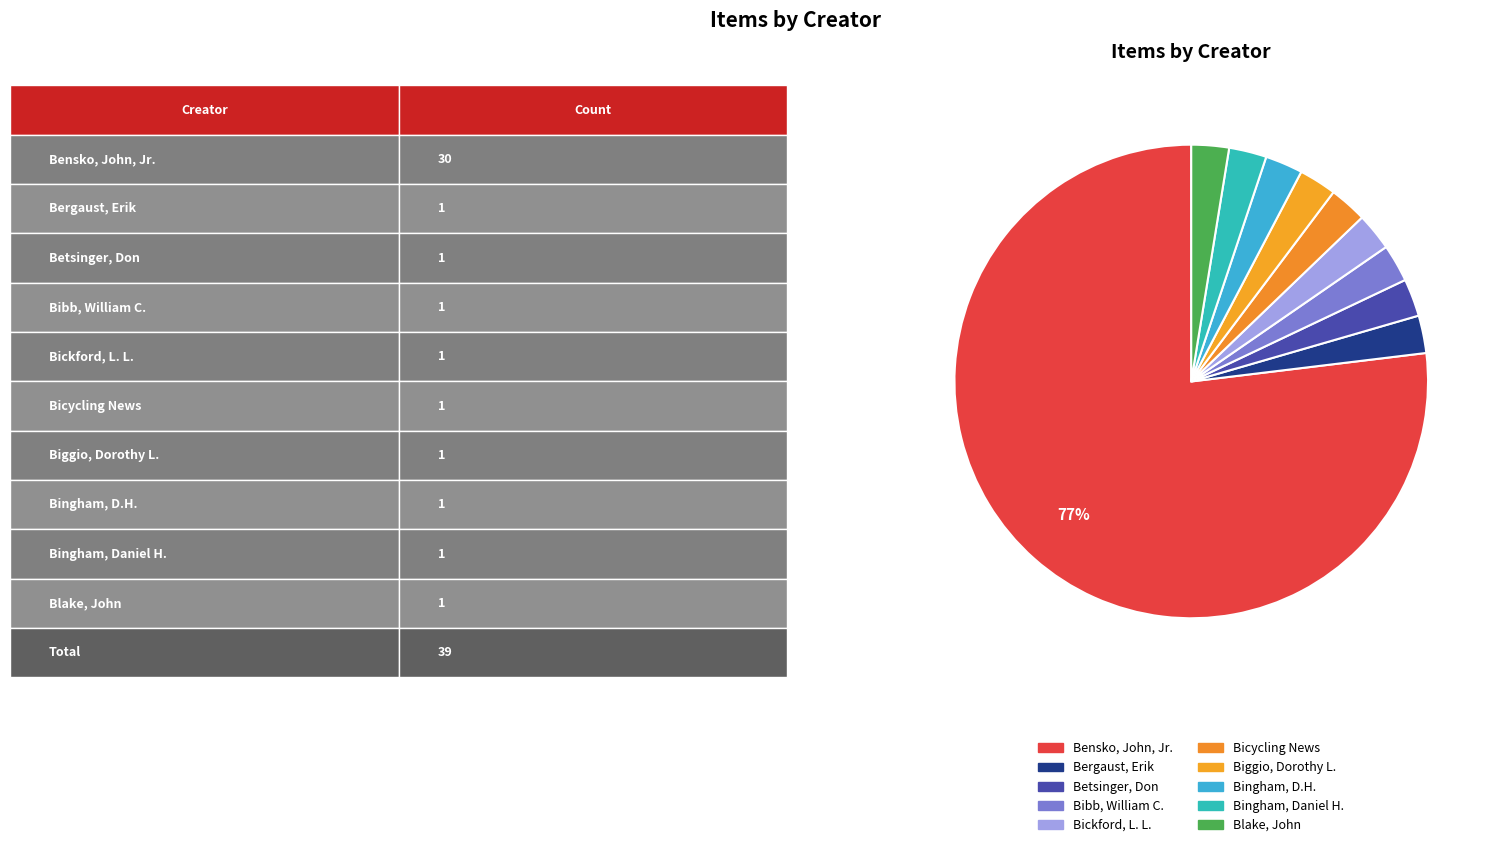

How many slices are in this pie chart?

10